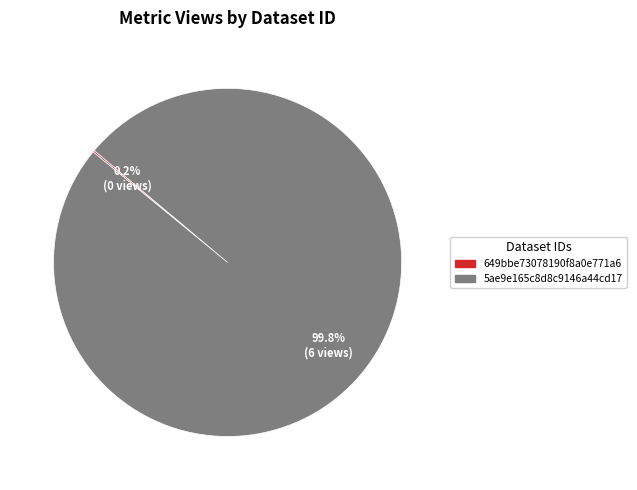

Which category has the biggest portion of the pie?

5ae9e165c8d8c9146a44cd17